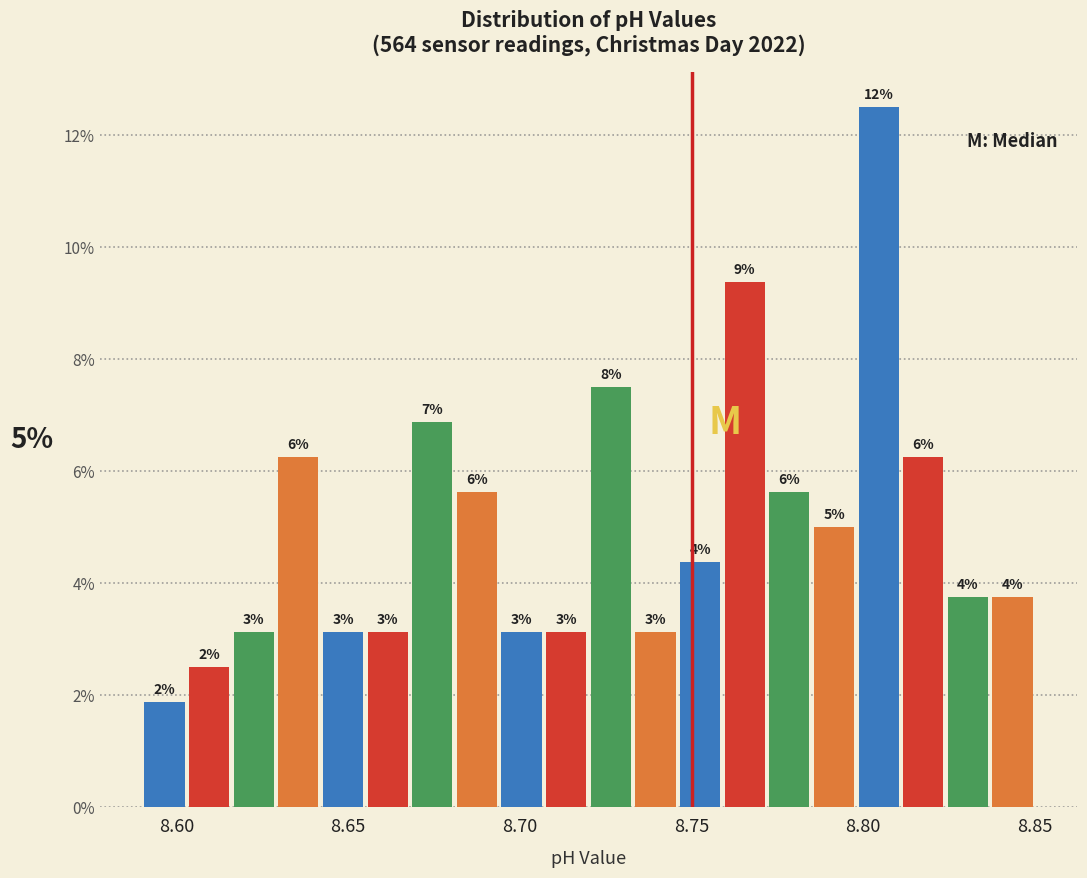

Around what value on the x-axis is the tallest bar? Give the approximate position of its centre, as read against the axis.

8.805